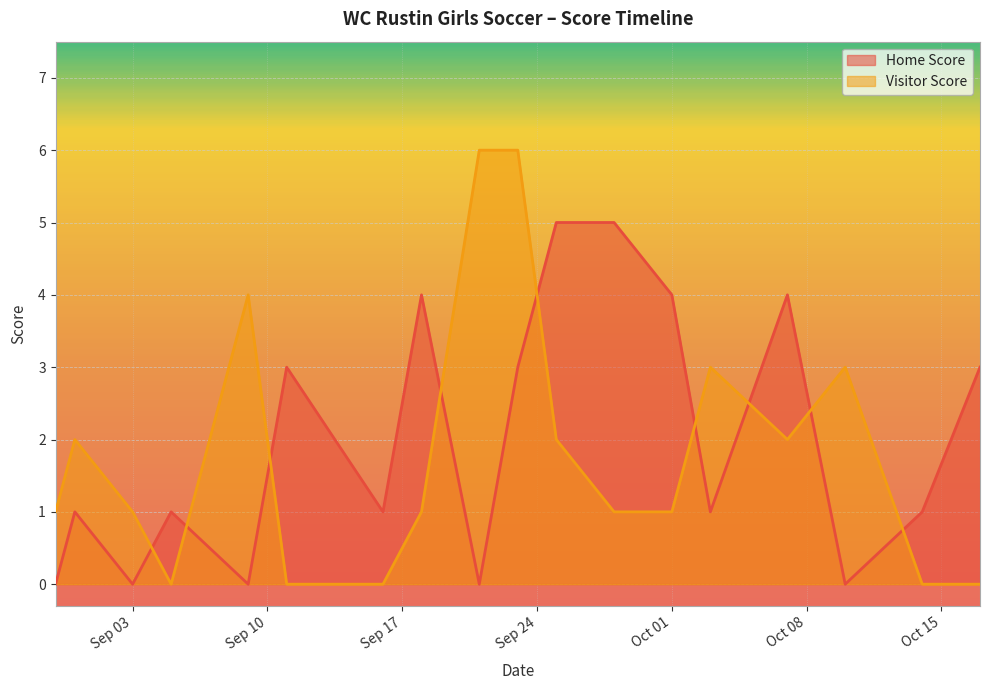

The value of Visitor Score at 2019-08-30 is 0. True or false?

False